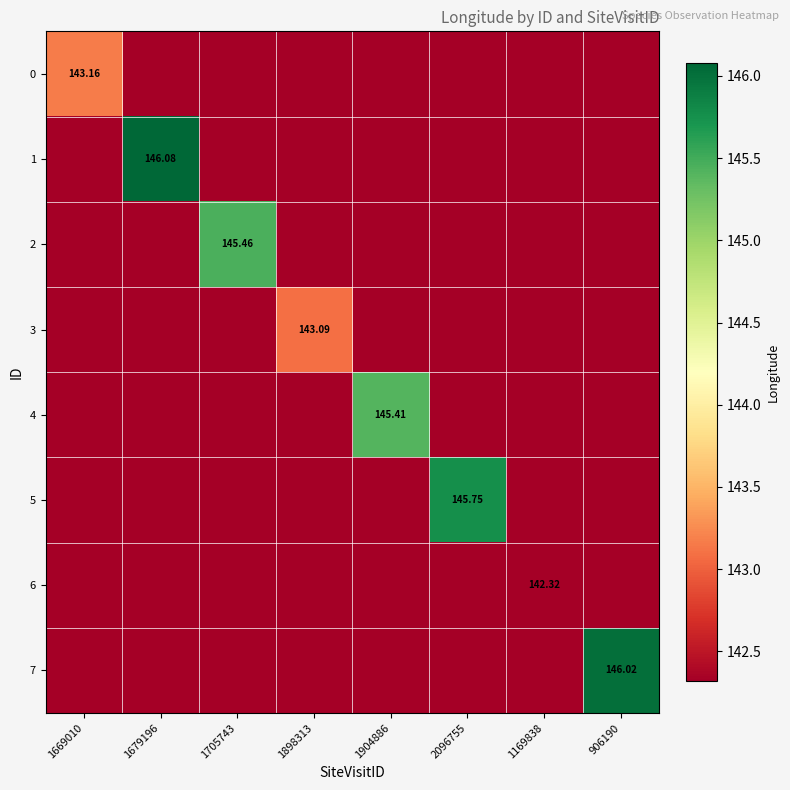

The value of 6 at 1679196 is 142.3. True or false?

True